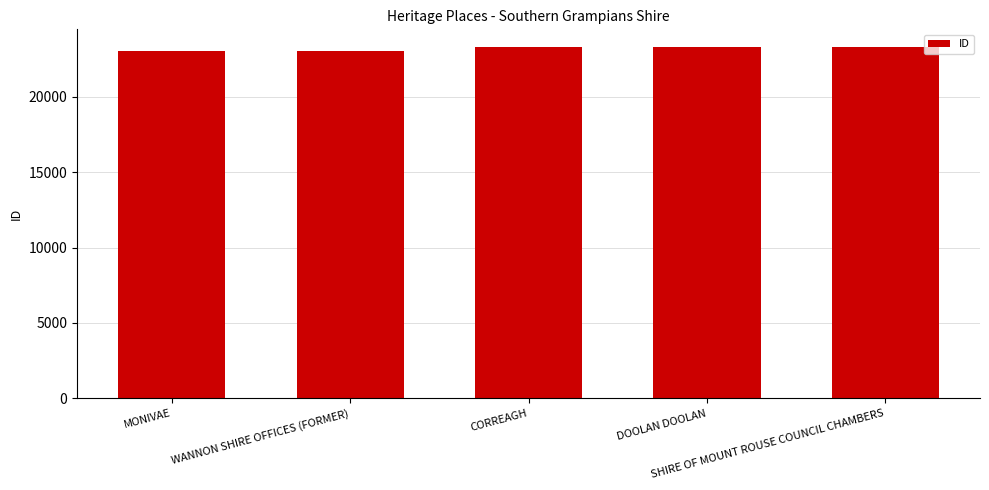

Where is the data nearest to the value 23189?

CORREAGH